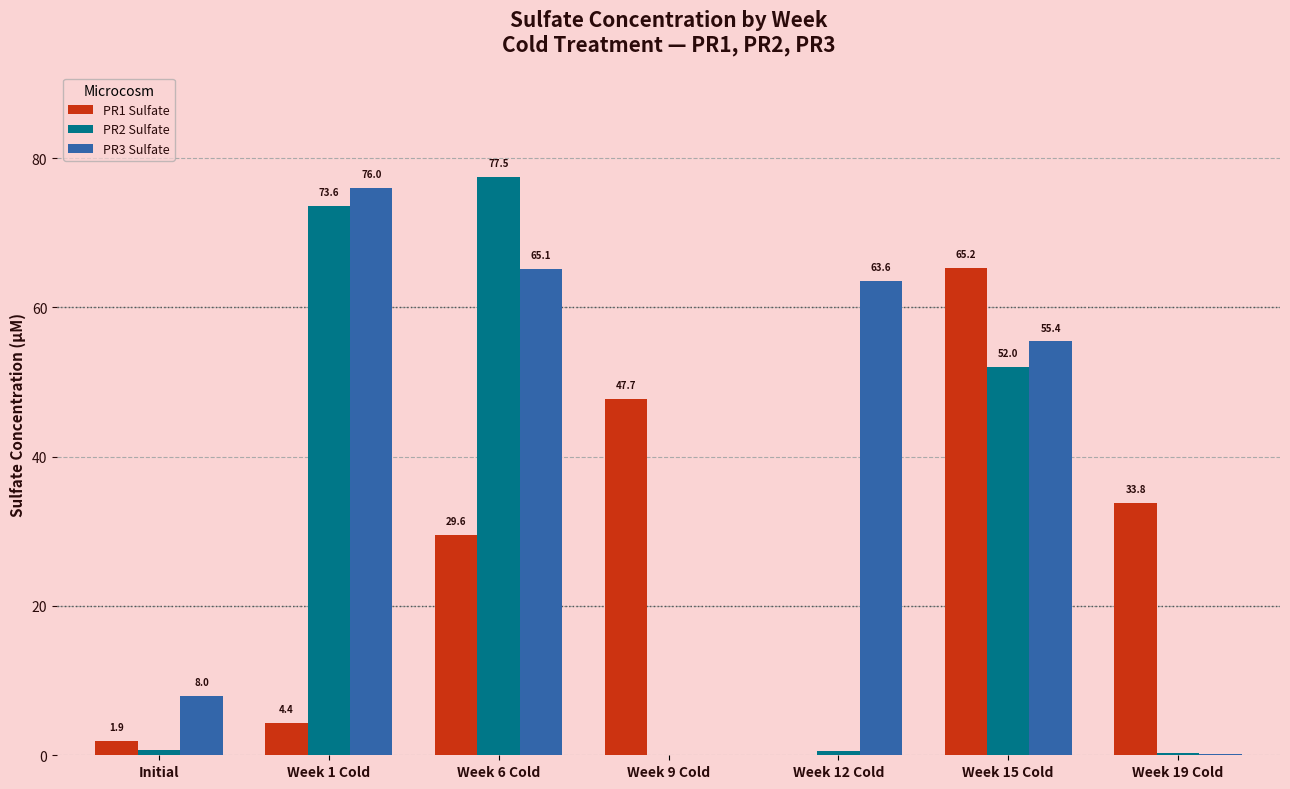

True or false: PR3 Sulfate has a value of 72.6 at Week 15 Cold.

False